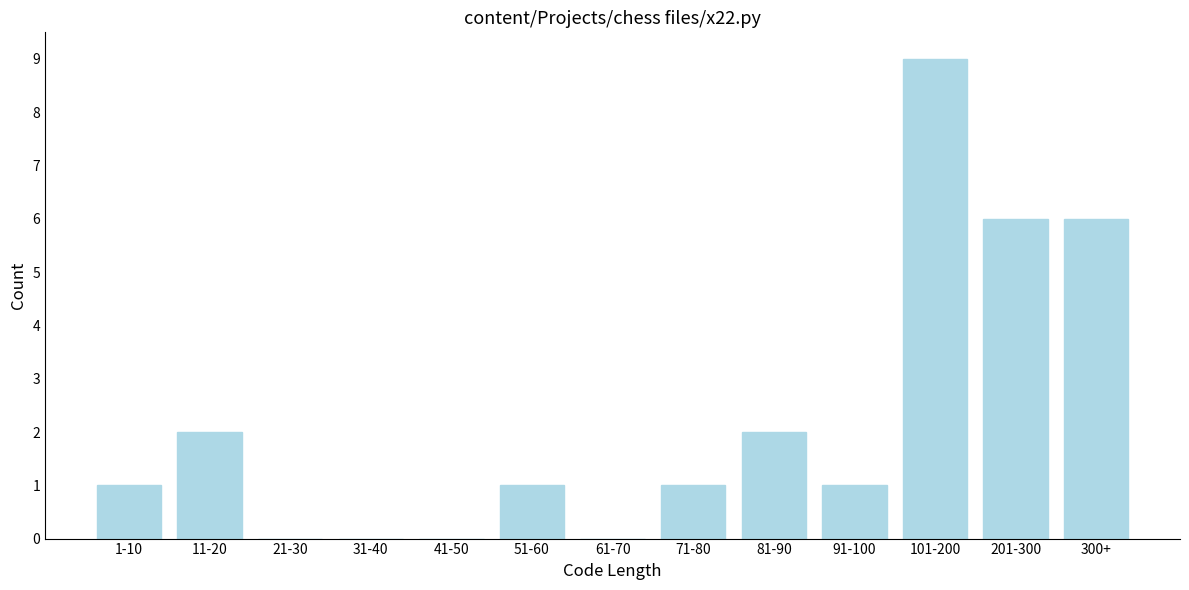

Reading right to left, transcribe all the data shown in this chart.

300+=6	201-300=6	101-200=9	91-100=1	81-90=2	71-80=1	61-70=0	51-60=1	41-50=0	31-40=0	21-30=0	11-20=2	1-10=1